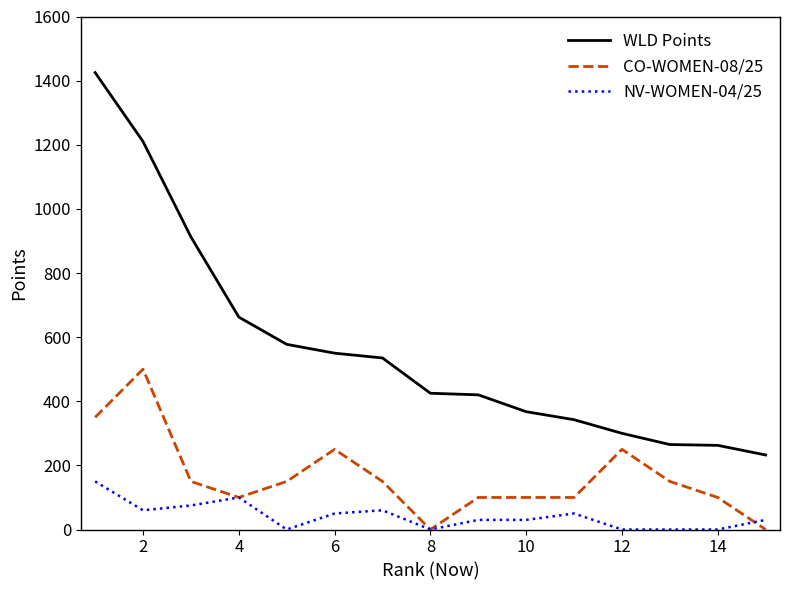

Which series has the largest total across all categories?

WLD Points